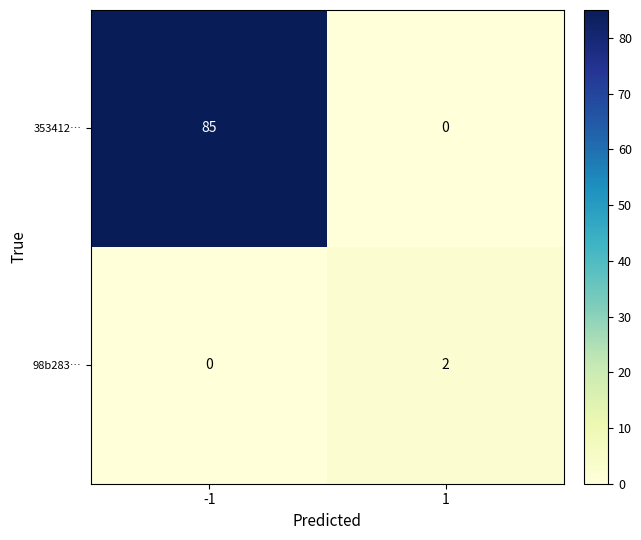

The value of 98b283… at -1 is 1. True or false?

False